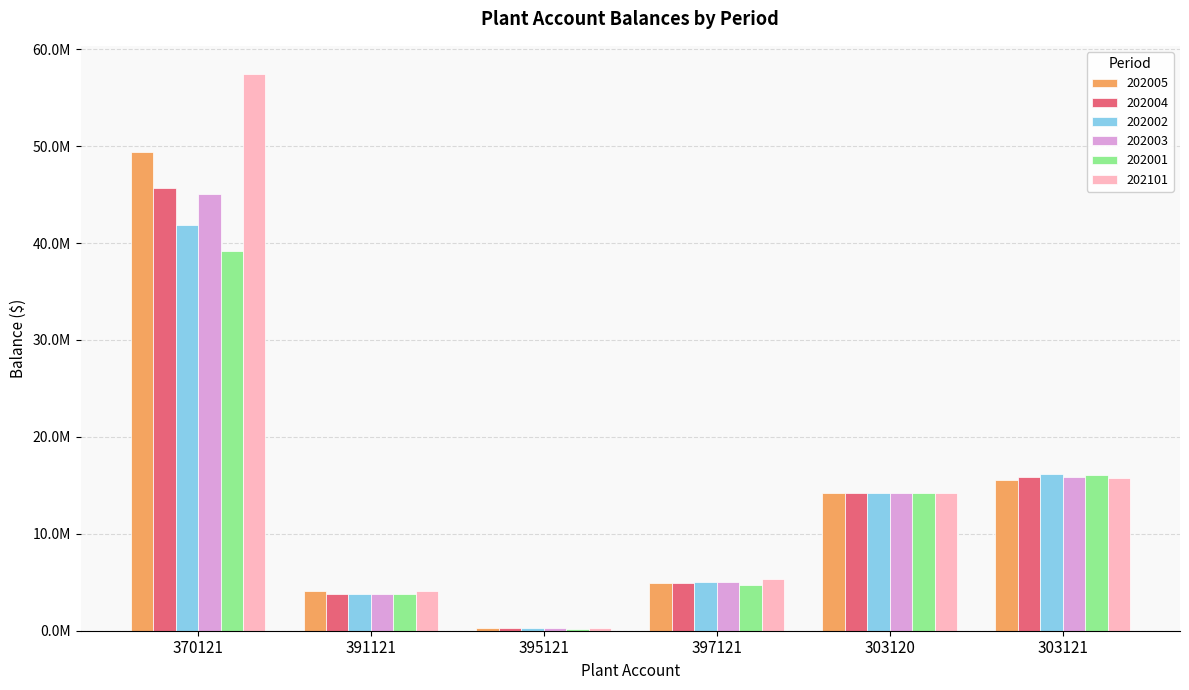

Are the bars grouped side by side (vs. stacked)?

Yes